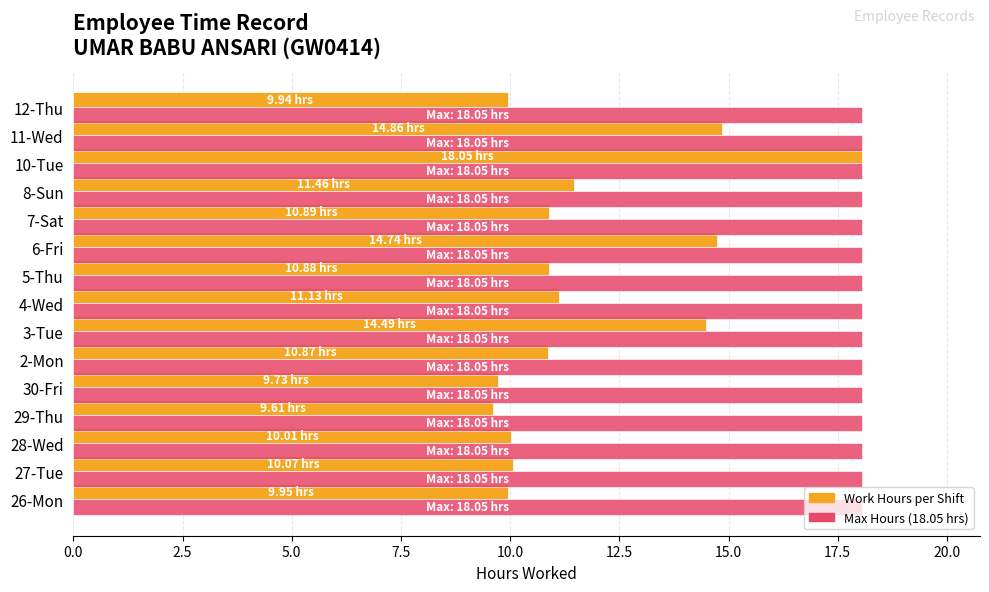

What is the total value across all series at 5-Thu?

28.9